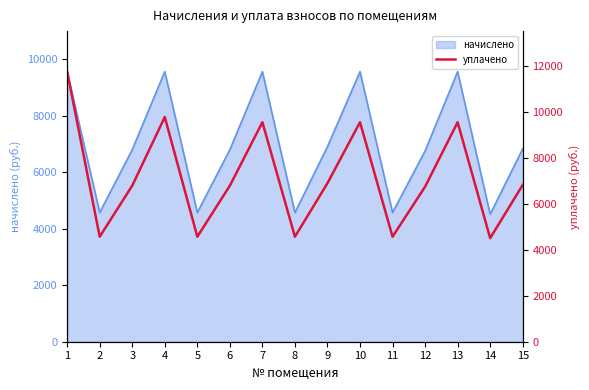

Rank the categories by value from lowest to highest.

14, 2, 5, 8, 11, 12, 3, 6, 15, 9, 7, 10, 13, 4, 1